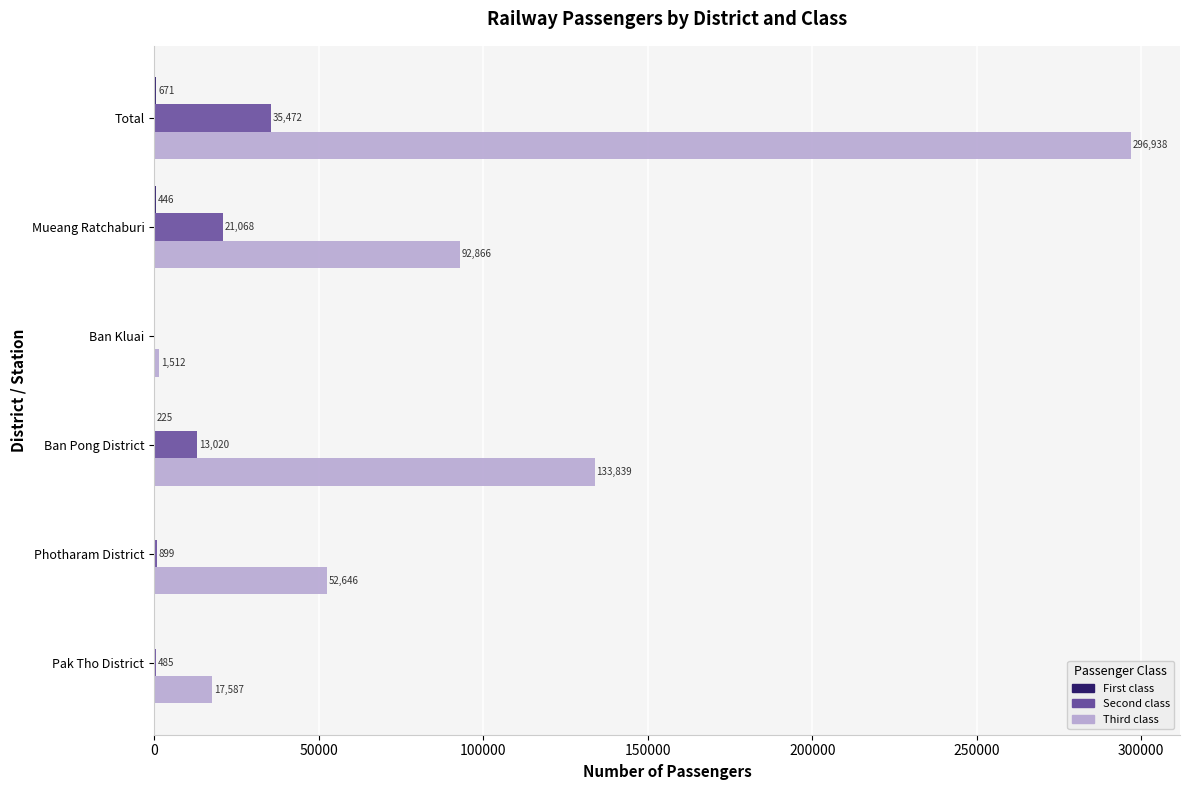

At which category is the sum across all series the highest?

Total